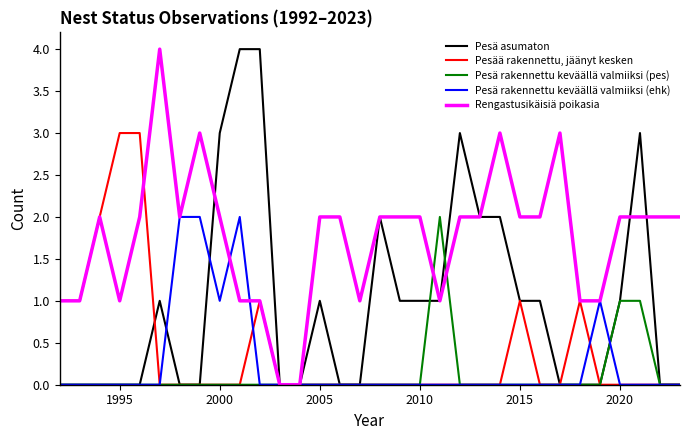

Reading left to right, list all the values displayed in this chart.

Pesä asumaton: 0	0	0	0	0	1	0	0	3	4	4	0	0	1	0	0	2	1	1	1	3	2	2	1	1	0	0	0	1	3	0	0
Pesää rakennettu, jäänyt kesken: 1	1	2	3	3	0	0	0	0	0	1	0	0	0	0	0	0	0	0	0	0	0	0	1	0	0	1	0	0	0	0	0
Pesä rakennettu keväällä valmiiksi (pes): 0	0	0	0	0	0	0	0	0	0	0	0	0	0	0	0	0	0	0	2	0	0	0	0	0	0	0	0	1	1	0	0
Pesä rakennettu keväällä valmiiksi (ehk): 0	0	0	0	0	0	2	2	1	2	0	0	0	0	0	0	0	0	0	0	0	0	0	0	0	0	0	1	0	0	0	0
Rengastusikäisiä poikasia: 1	1	2	1	2	4	2	3	2	1	1	0	0	2	2	1	2	2	2	1	2	2	3	2	2	3	1	1	2	2	2	2